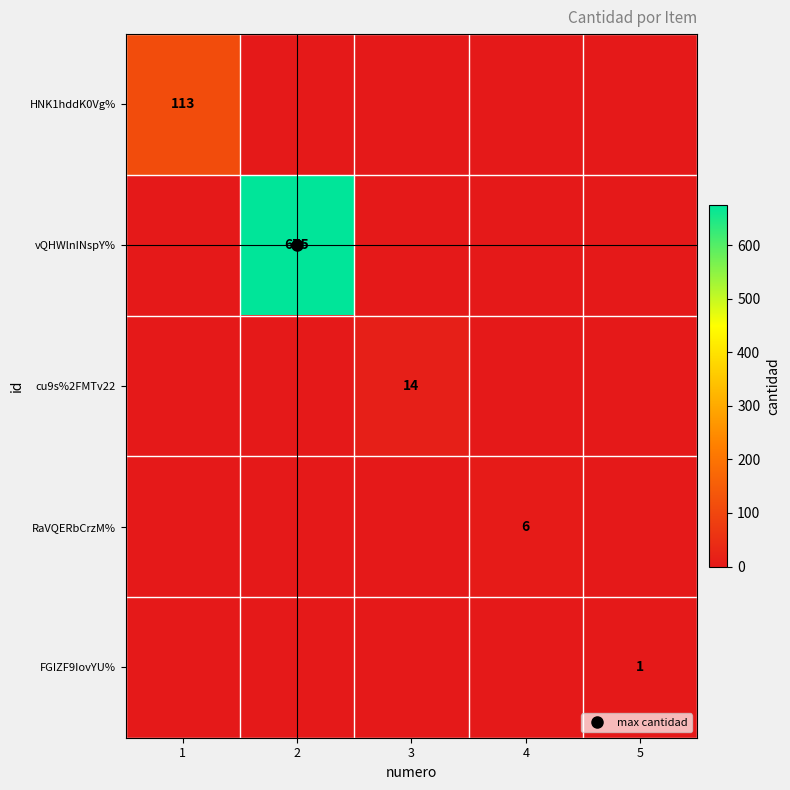

What is the spread (max minus min) of values at 1?

113